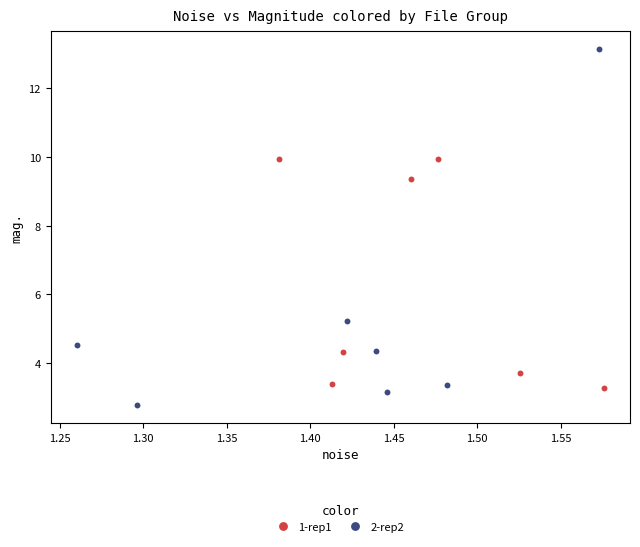

Which series reaches the maximum Y coordinate?

2-rep2